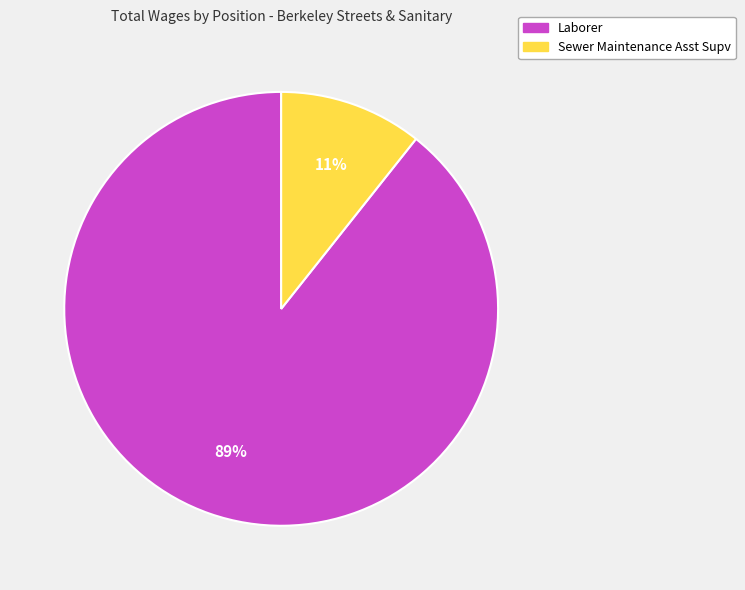

Is it true that Laborer is 99% of the pie?

False